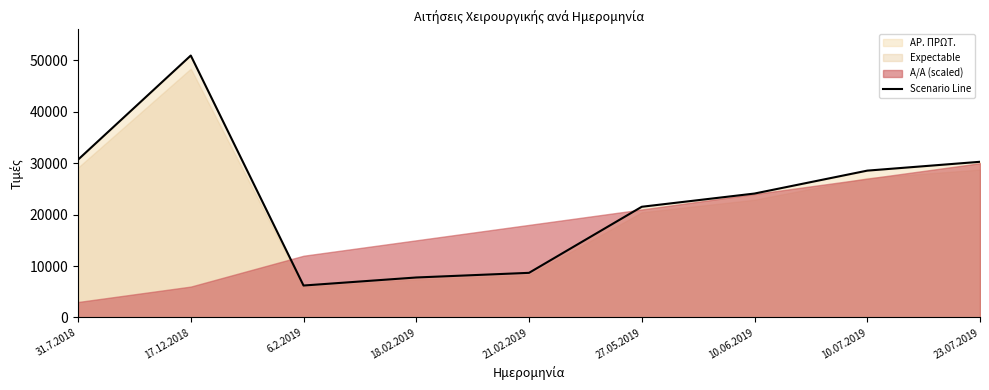

What position from the left is 10.07.2019?

8